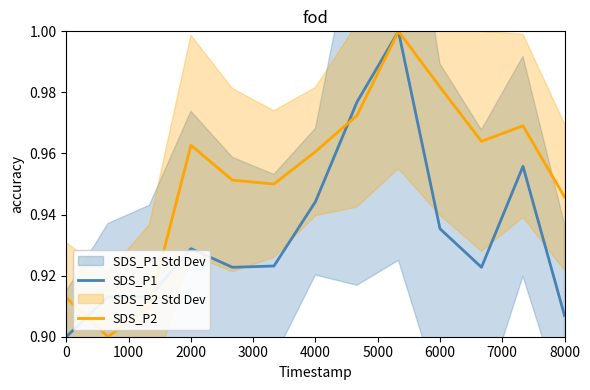

True or false: SDS_P2 has more than 1 points higher than both neighbors.

True